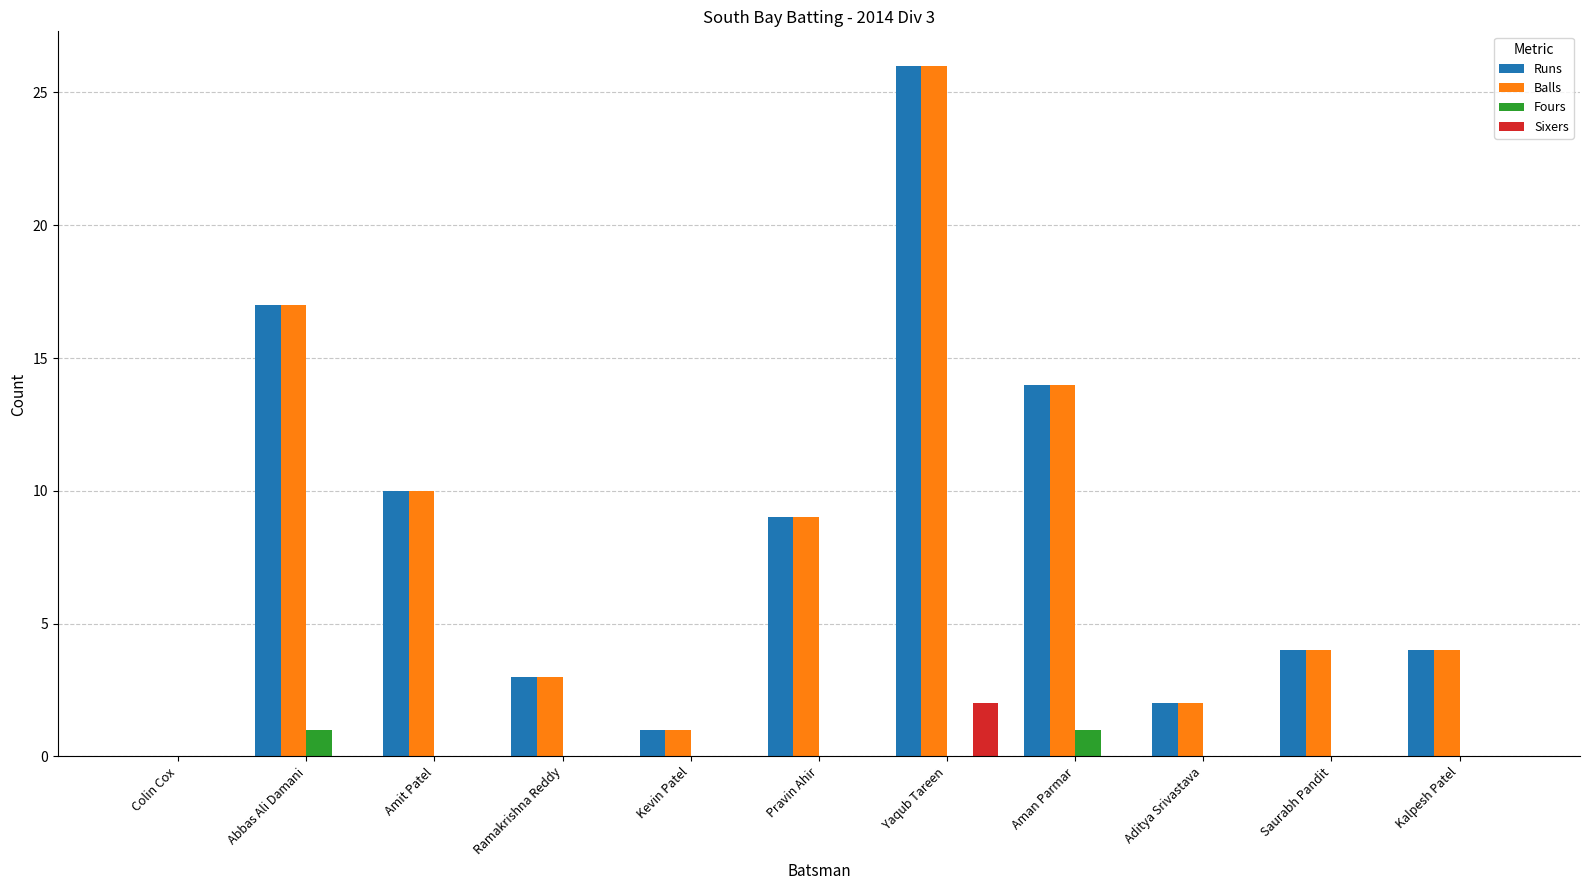

The Sixers series shows -1 at Abbas Ali Damani. True or false?

False